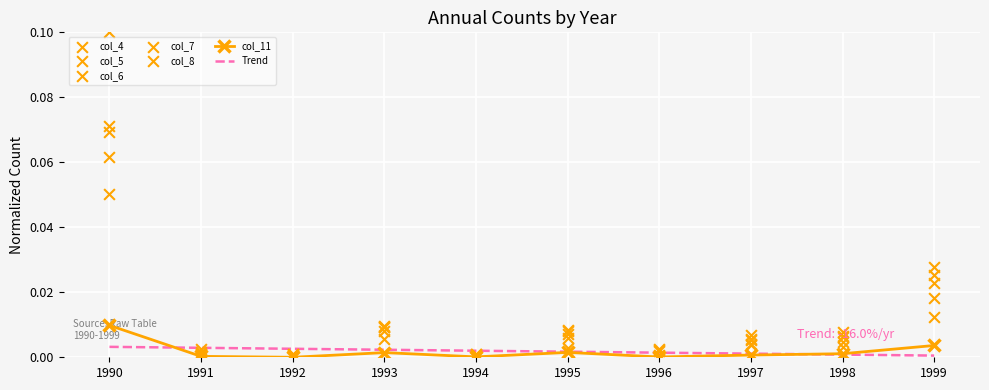

Is the value of col_8 at 1997 greater than the value of col_5 at 1995?

No